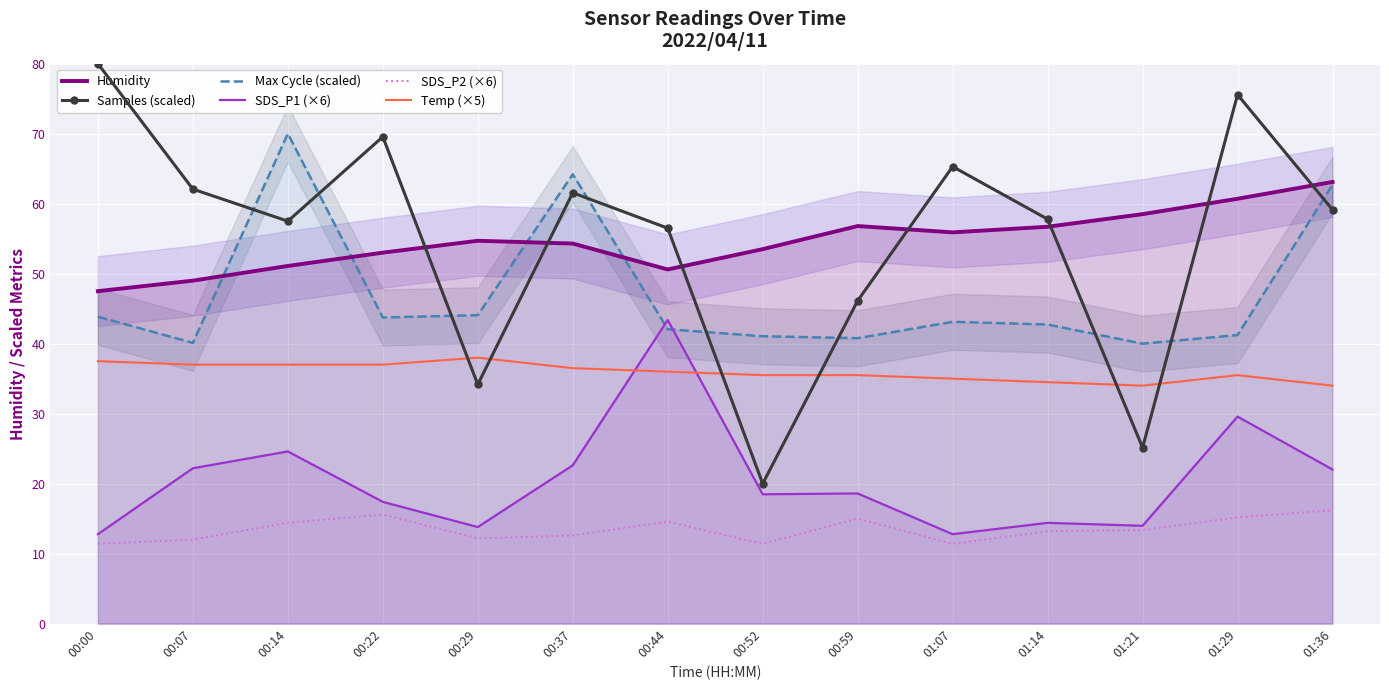

What position from the left is 01:29?

13